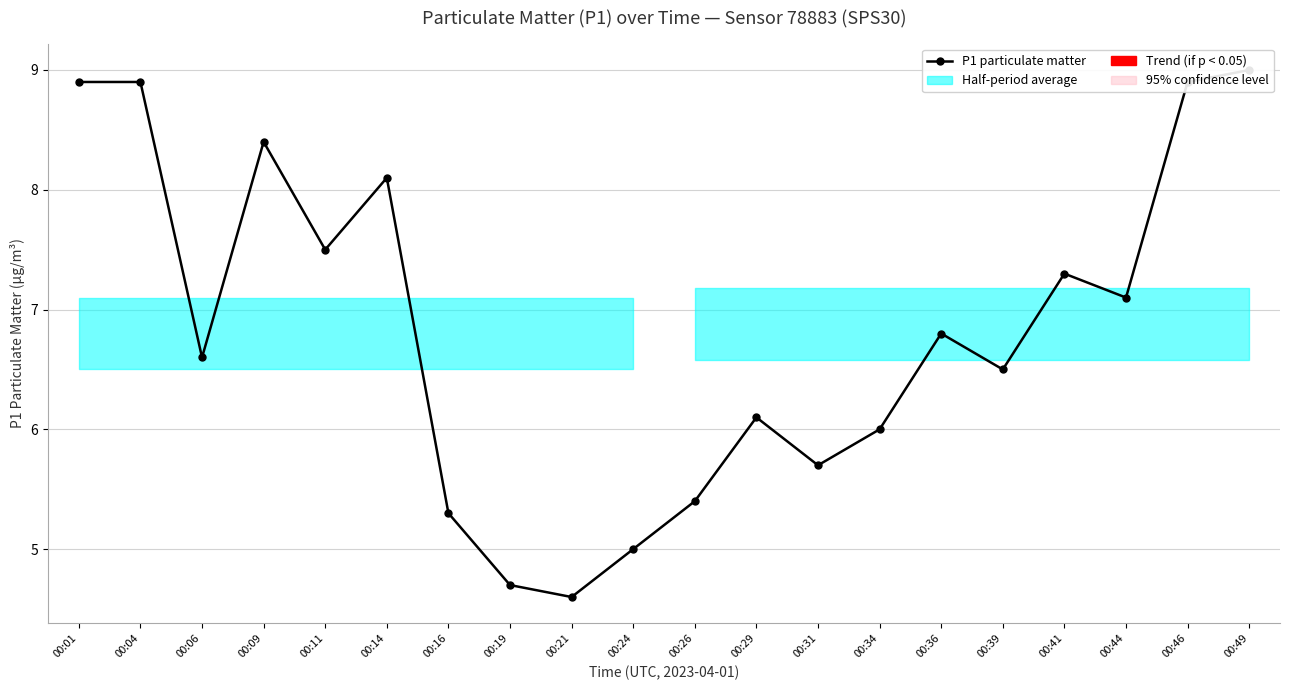

Which label corresponds to the smallest value in the chart?

00:21